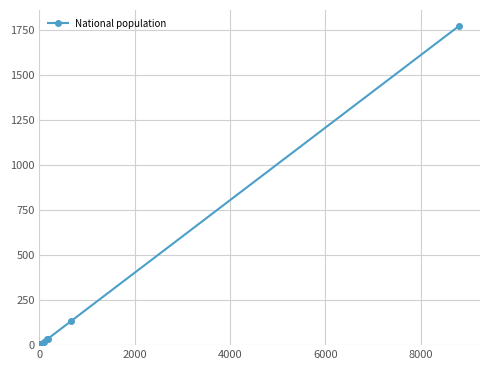

How many lines are shown in the chart?

1